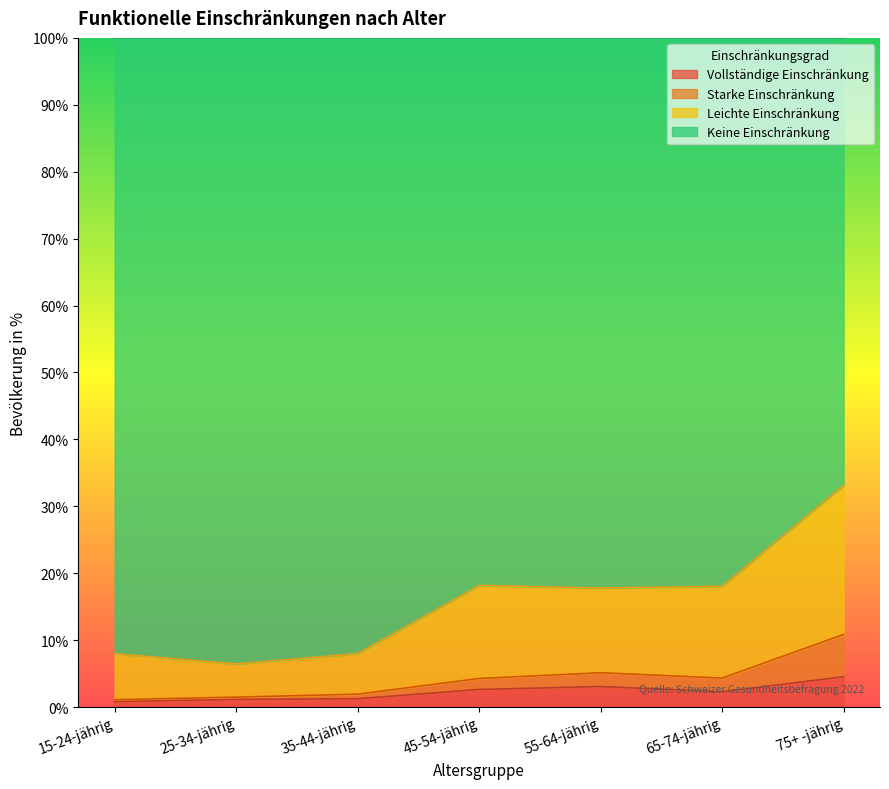

What is the minimum value shown in the chart?

0.8